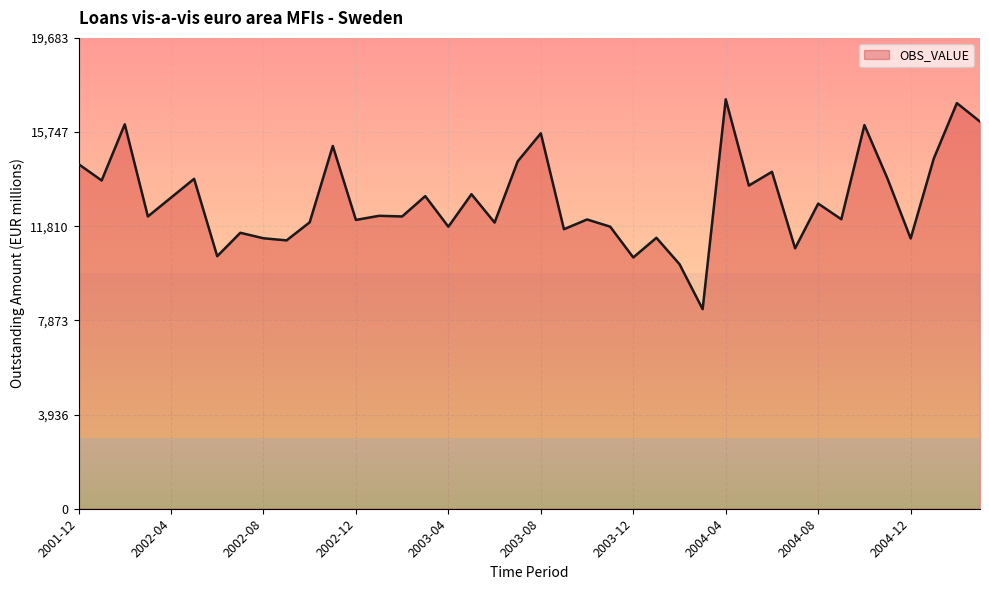

How many lines are shown in the chart?

1